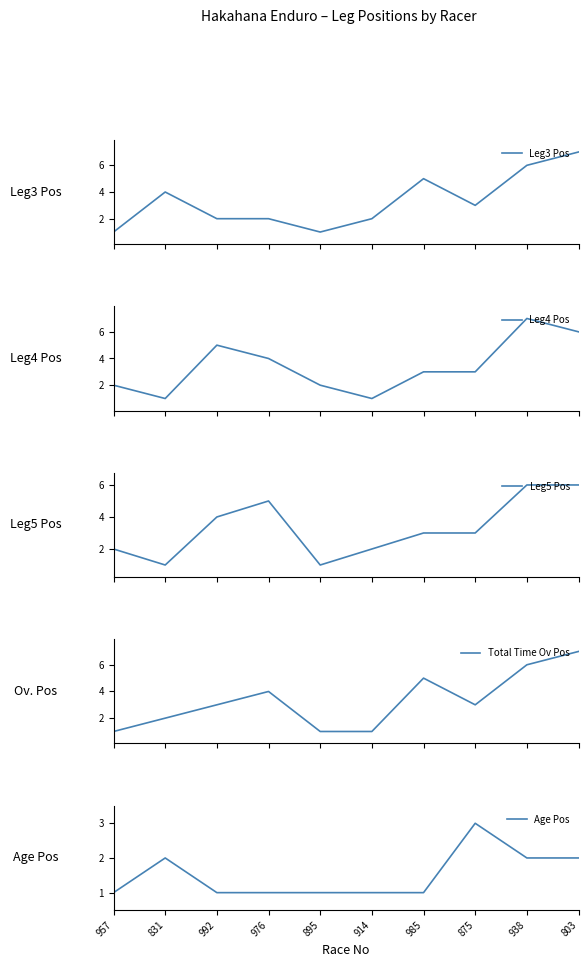

Where do Leg3 Pos and Leg4 Pos first cross each other?

957 and 831